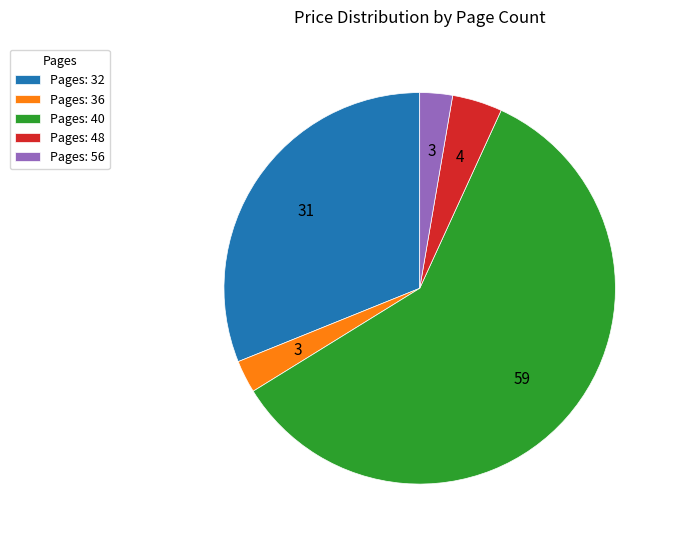

Do Pages: 36 and Pages: 40 together represent more than half of the pie?

Yes